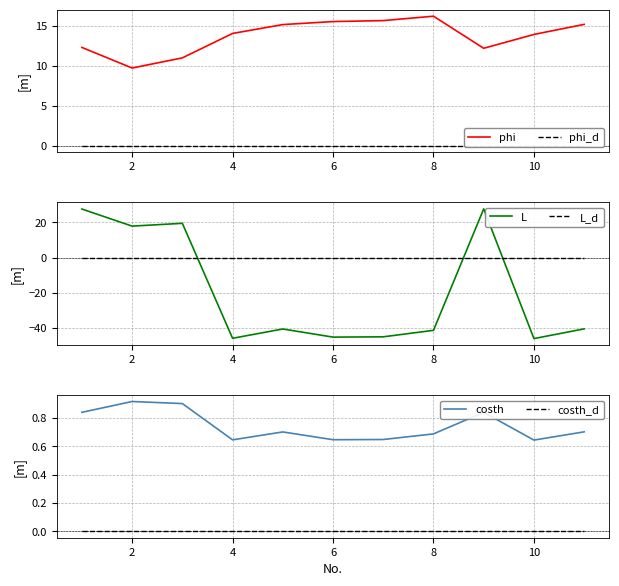

True or false: phi has a value of 20.9 at 6.

False